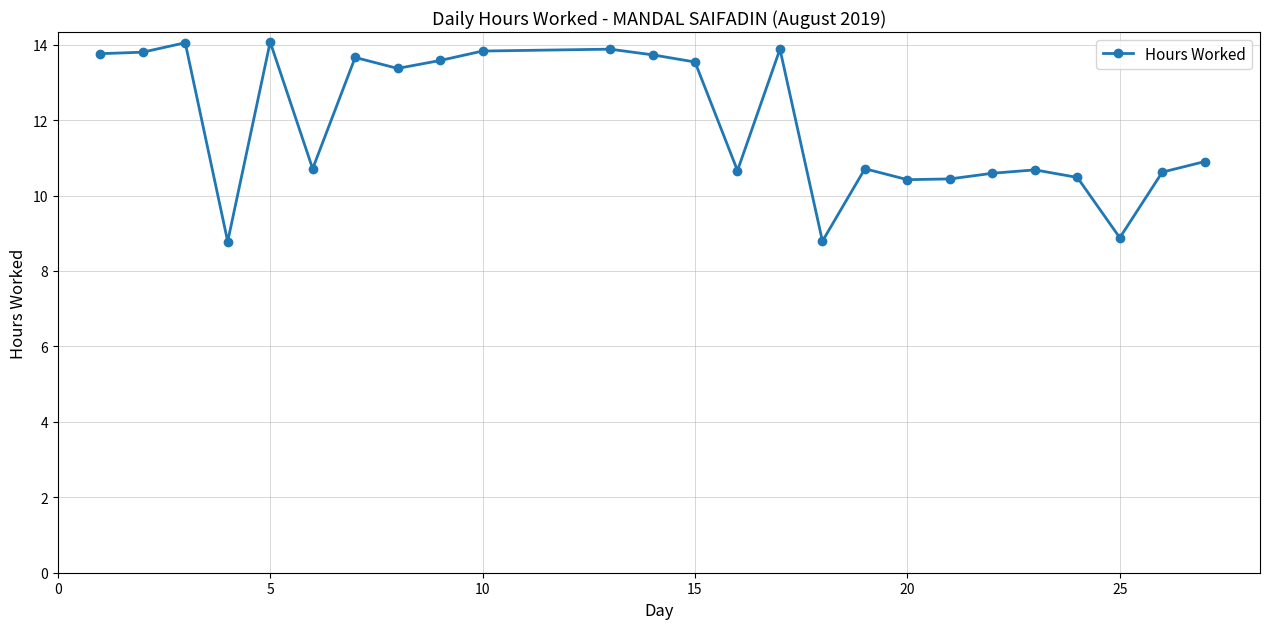

What is the minimum value shown in the chart?

8.8